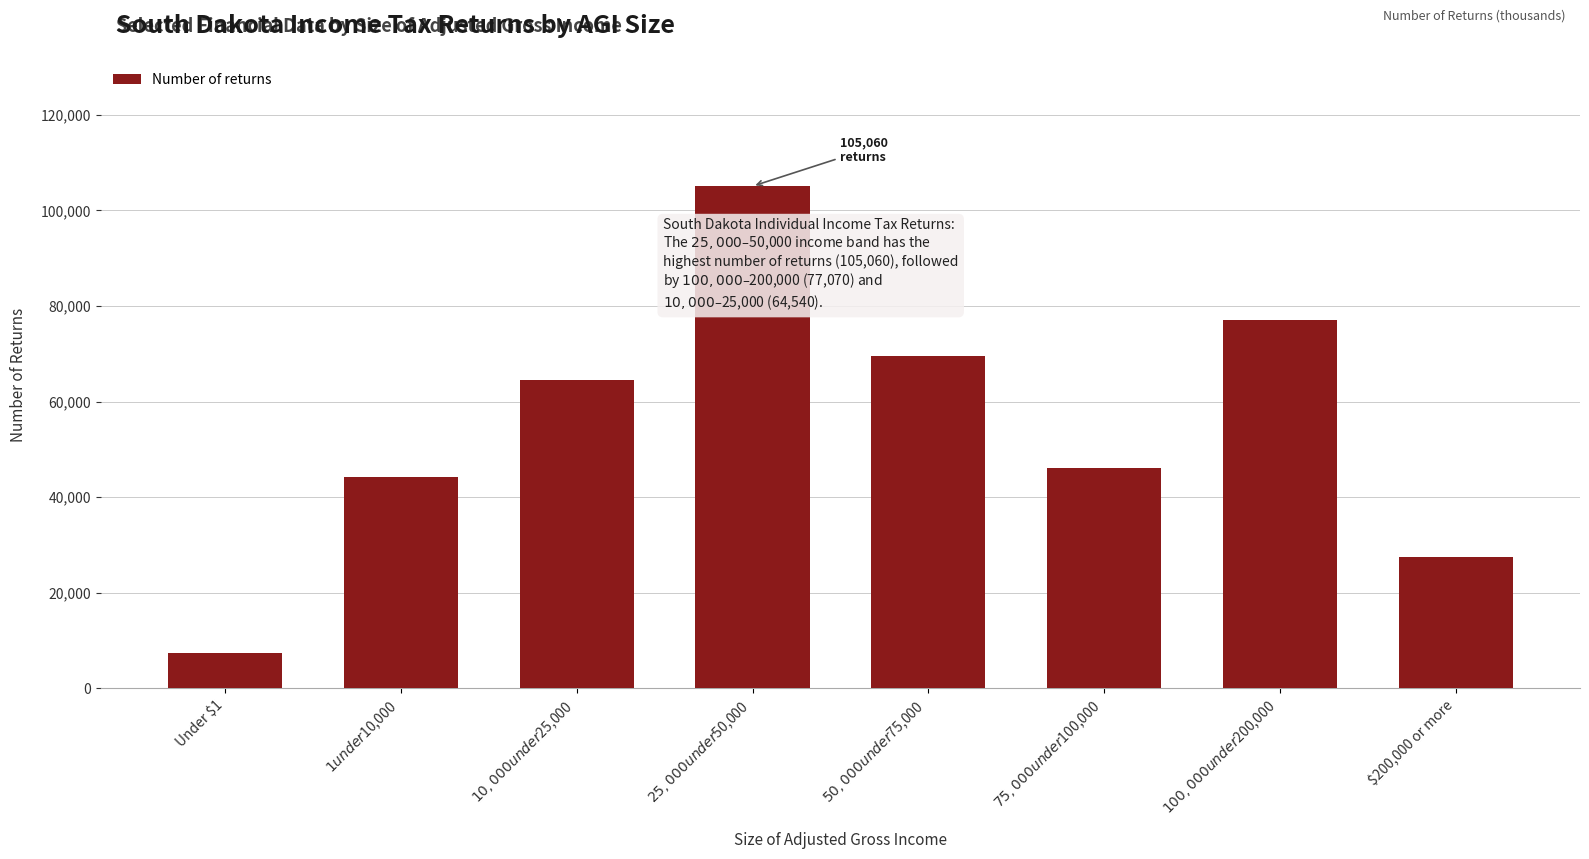

Reading left to right, transcribe all the data shown in this chart.

7480	44250	64540	105060	69440	46080	77070	27490